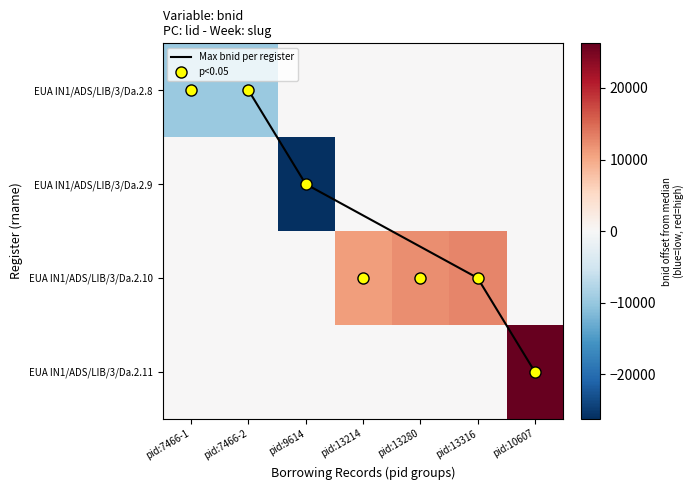

Which series has the largest total across all categories?

EUA IN1/ADS/LIB/3/Da.2.10